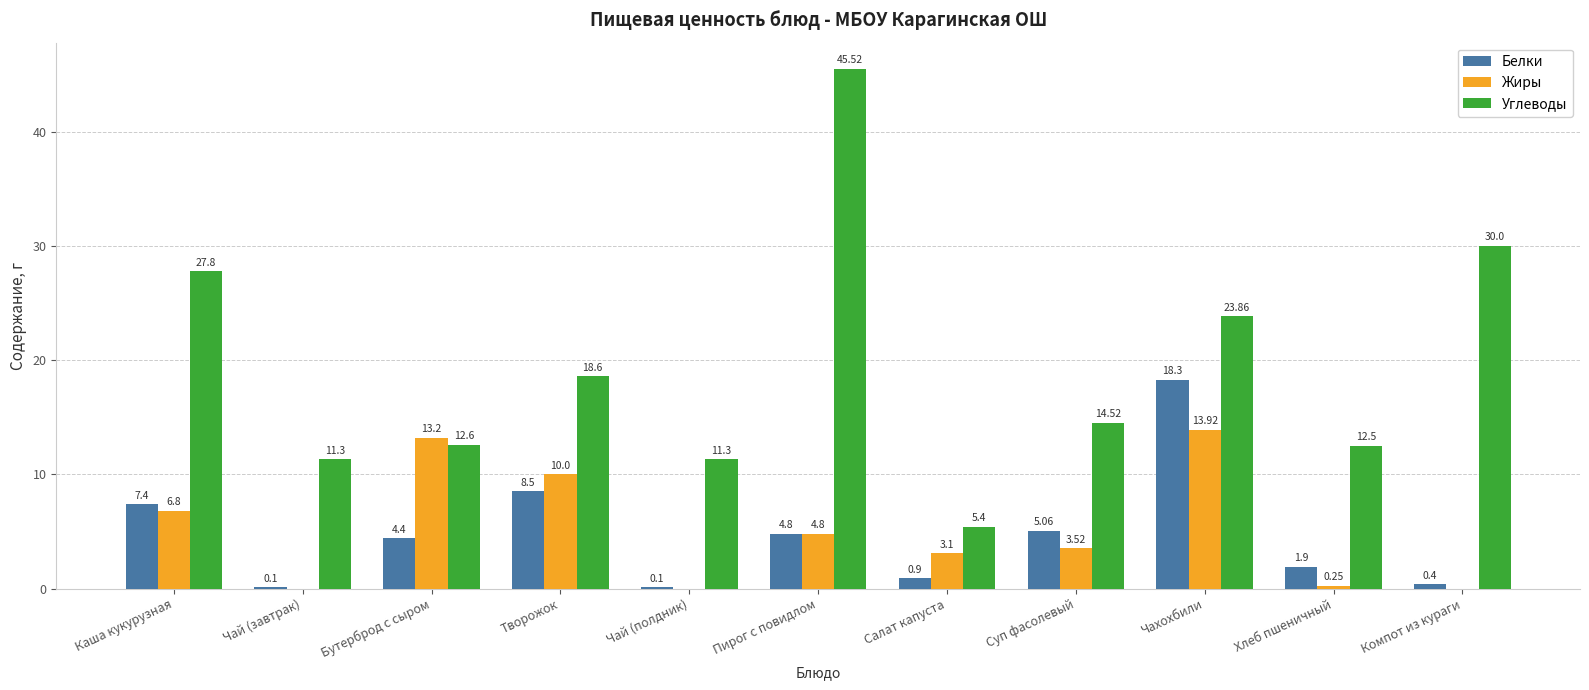

What is the sum of all Белки values?

51.9